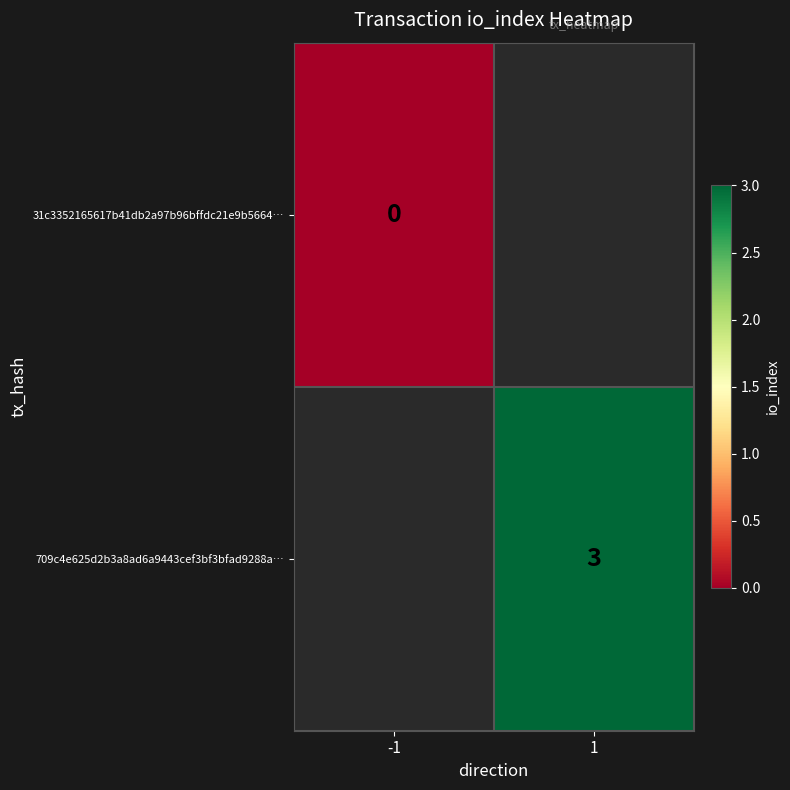

The 709c4e625d2b3a8ad6a9443cef3bf3bfad9288a… series shows 1 at 1. True or false?

False